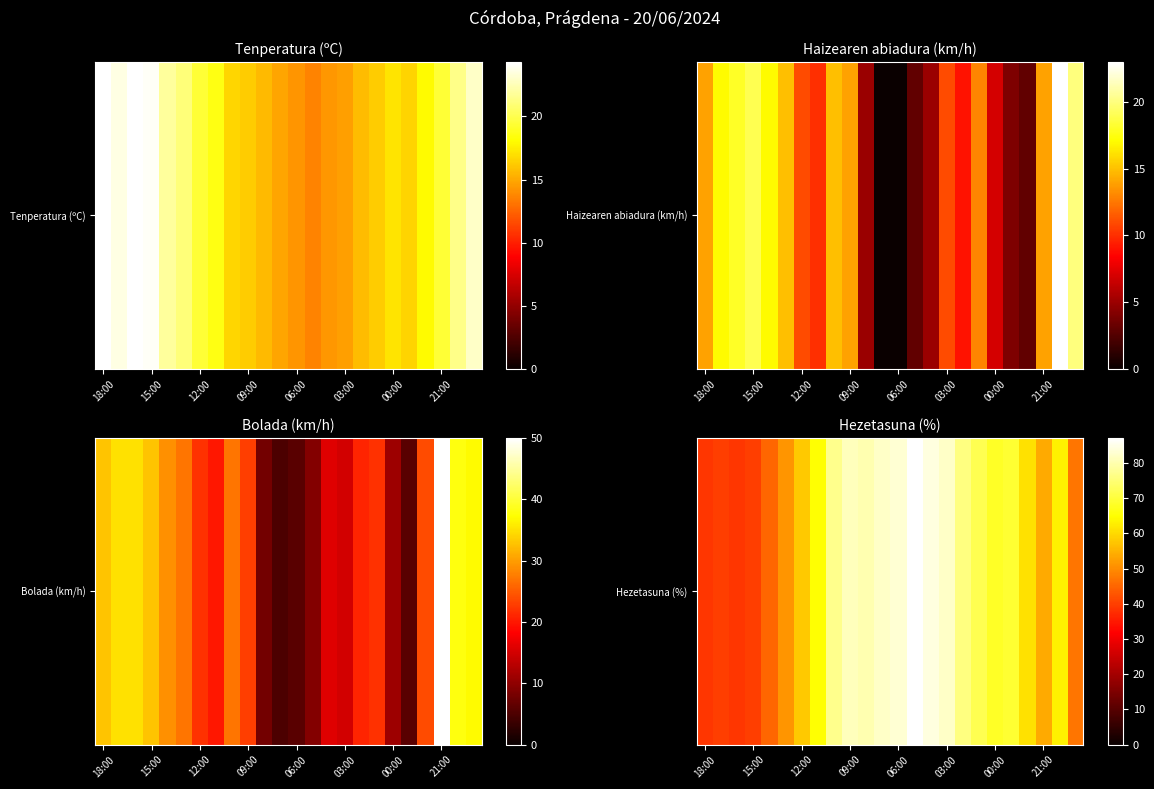

Reading left to right, list all the values displayed in this chart.

39	40	39	40	45	51	58	65	77	81	80	82	83	87	84	82	76	72	68	69	61	54	63	47